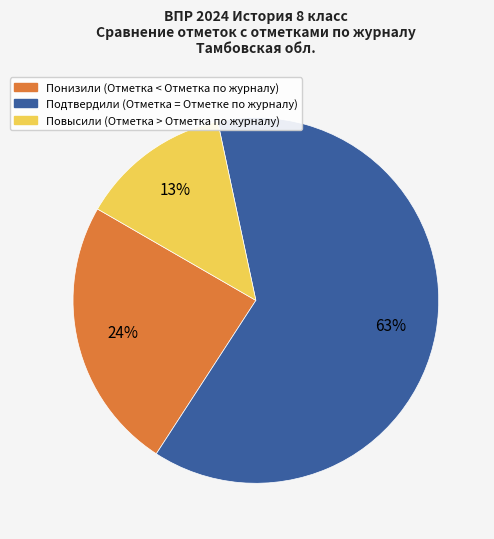

Combined, do Подтвердили (Отметка = Отметке по журналу) and Понизили (Отметка < Отметка по журналу) account for over 50%?

Yes